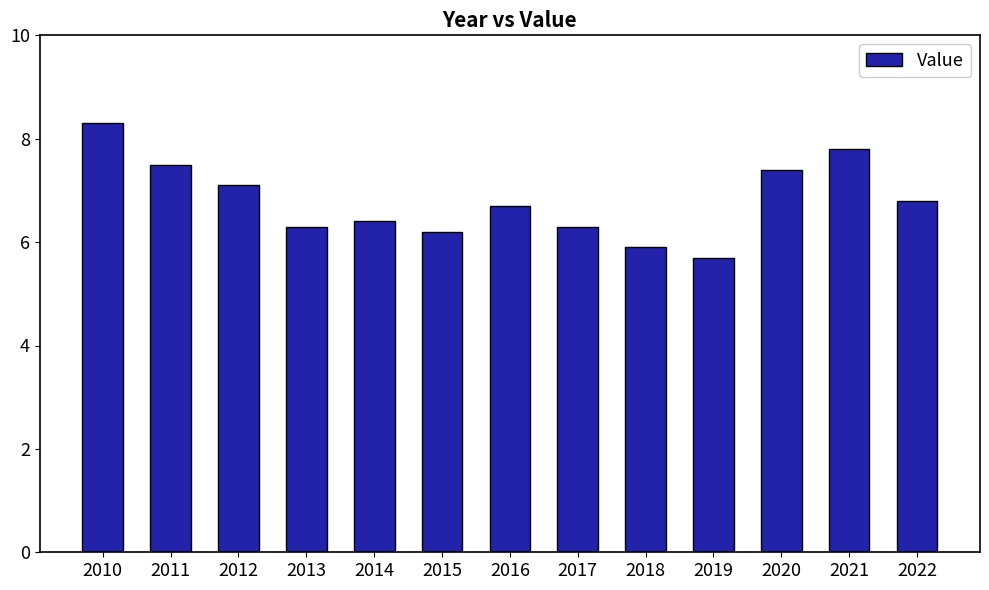

Reading left to right, list all the values displayed in this chart.

8.3	7.5	7.1	6.3	6.4	6.2	6.7	6.3	5.9	5.7	7.4	7.8	6.8